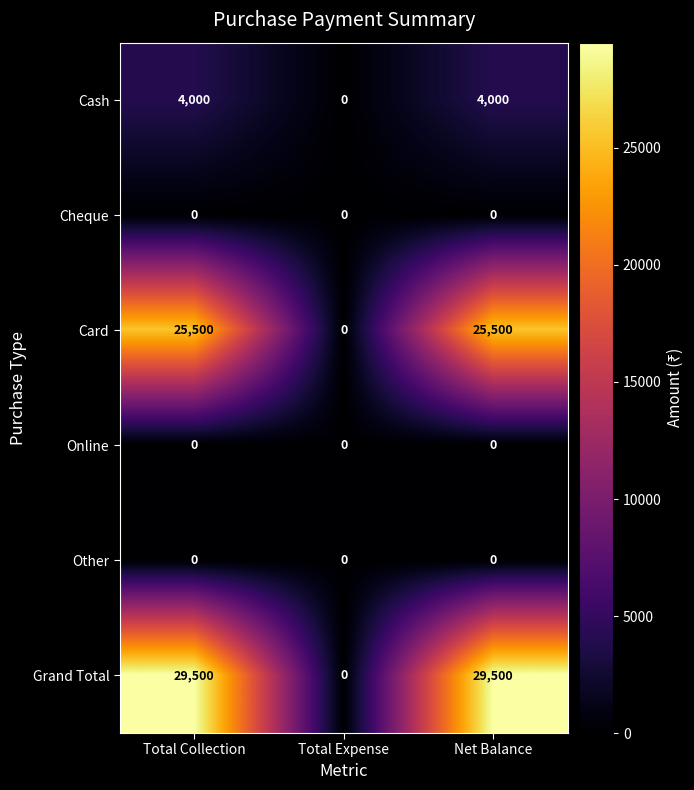

What is the difference between the maximum and minimum values in the Grand Total series?

29500